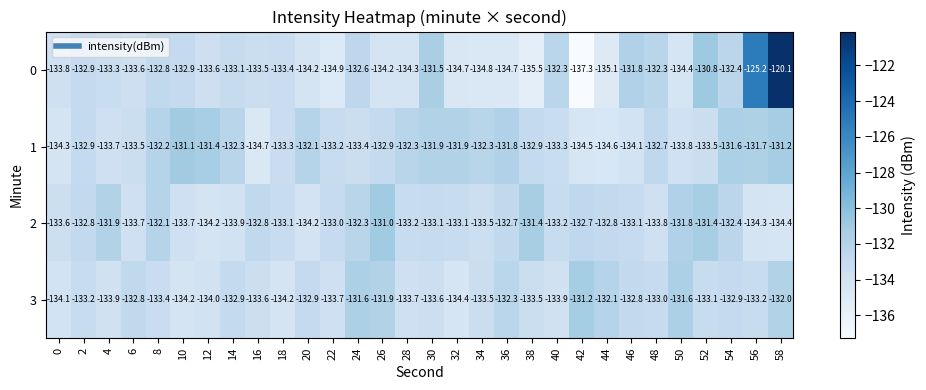

True or false: 3 has a value of -132.9 at 14.

True